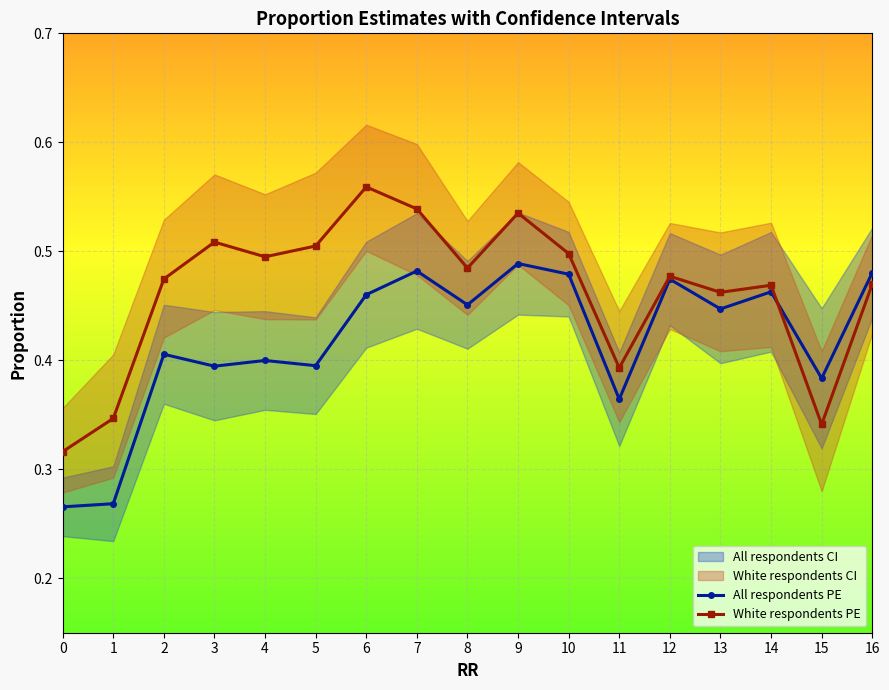

What is the value of the White respondents PE point at the 3rd from the left?

0.5